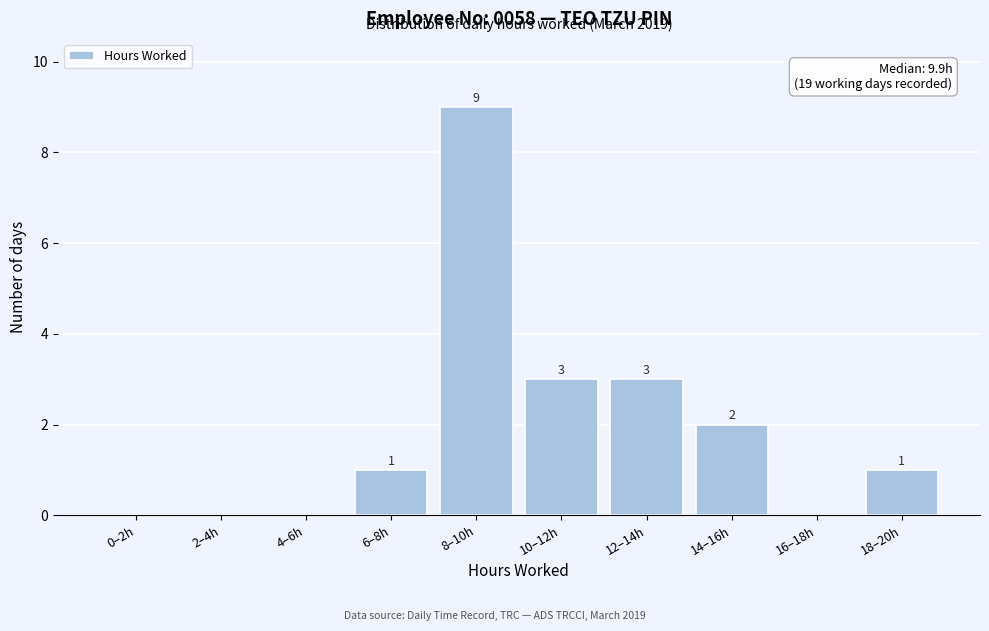

Reading left to right, list all the values displayed in this chart.

0–2h=0	2–4h=0	4–6h=0	6–8h=1	8–10h=9	10–12h=3	12–14h=3	14–16h=2	16–18h=0	18–20h=1